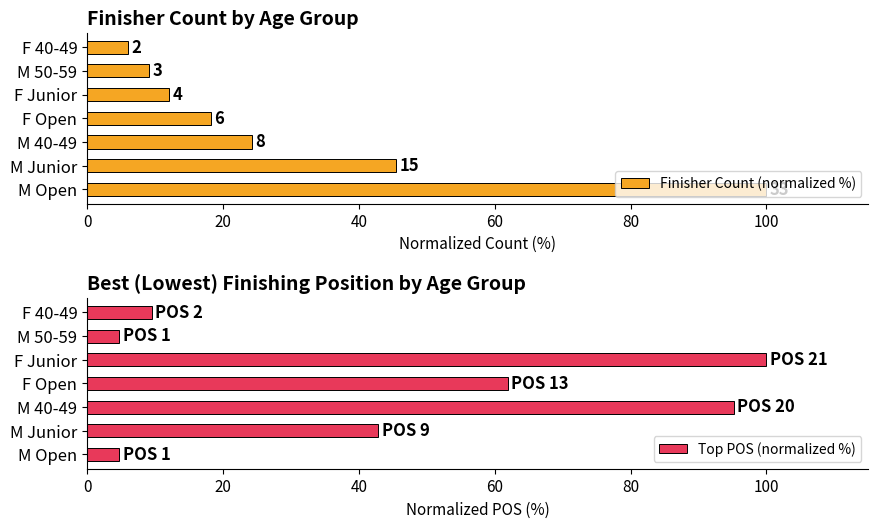

How many values in the Finisher Count (normalized %) series exceed 18?

4